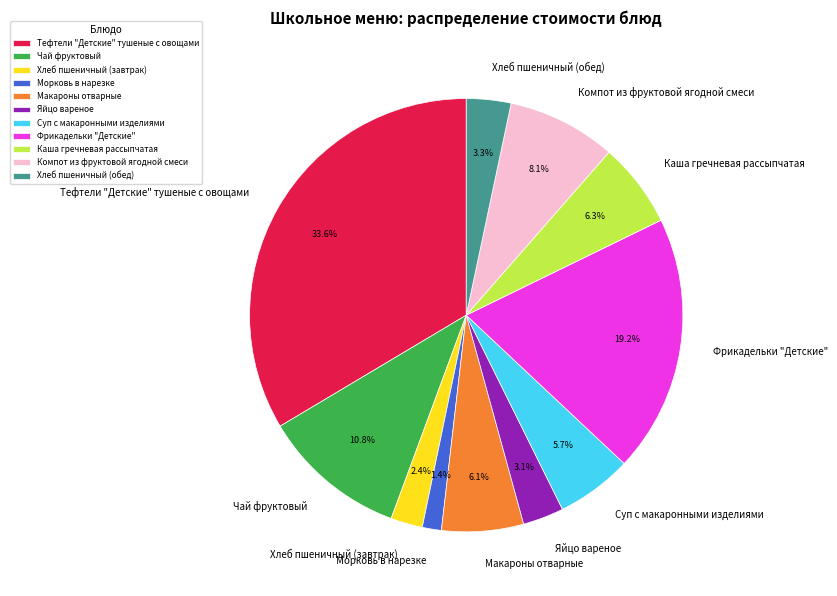

To the nearest percent, what is the average slice percentage?

9%